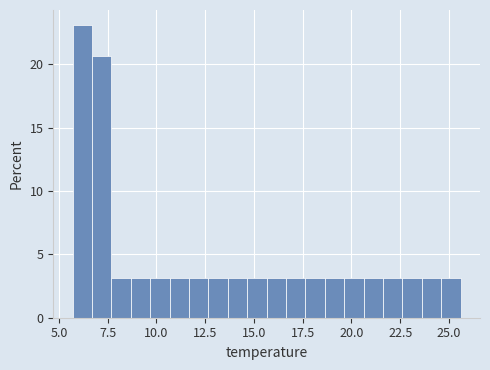

Read against the x-axis, roughly where is the centre of the tallest bar?

6.0